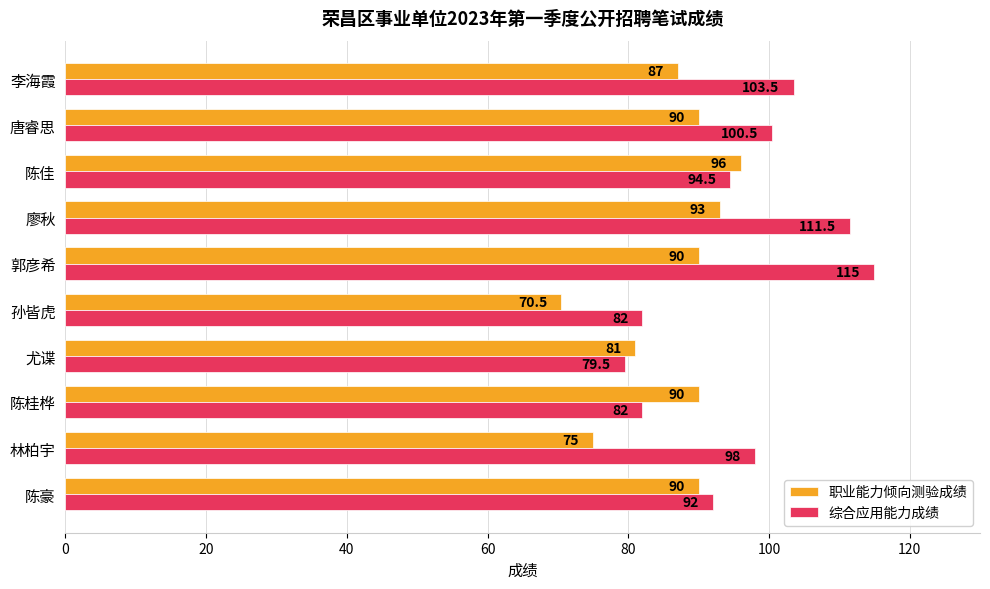

Which series has the largest total across all categories?

综合应用能力成绩